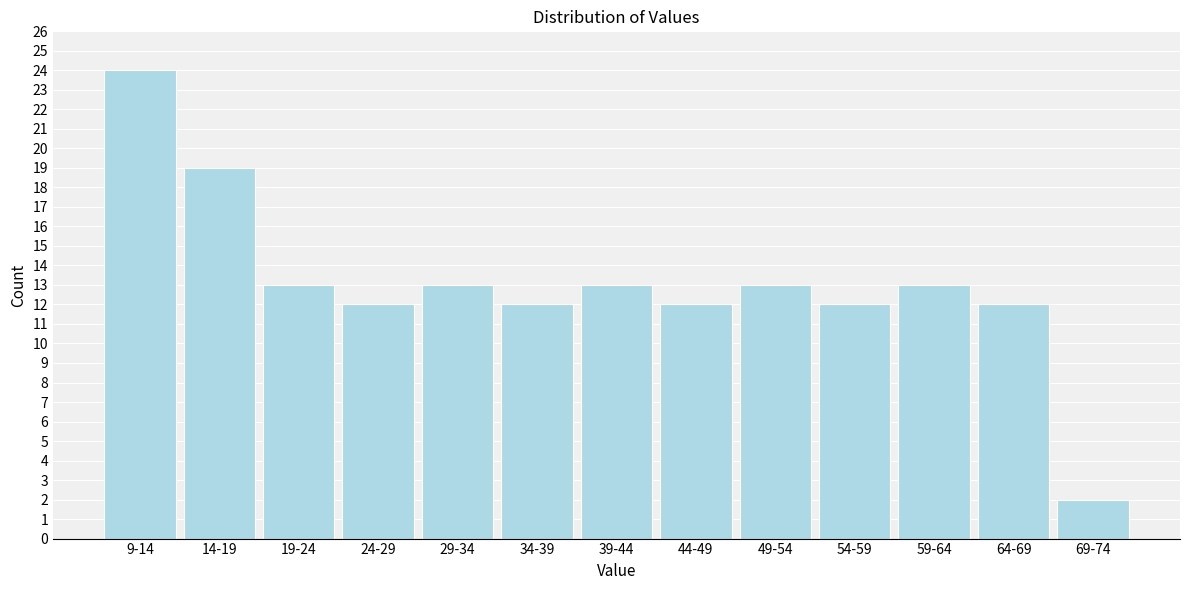

Reading right to left, transcribe all the data shown in this chart.

2	12	13	12	13	12	13	12	13	12	13	19	24